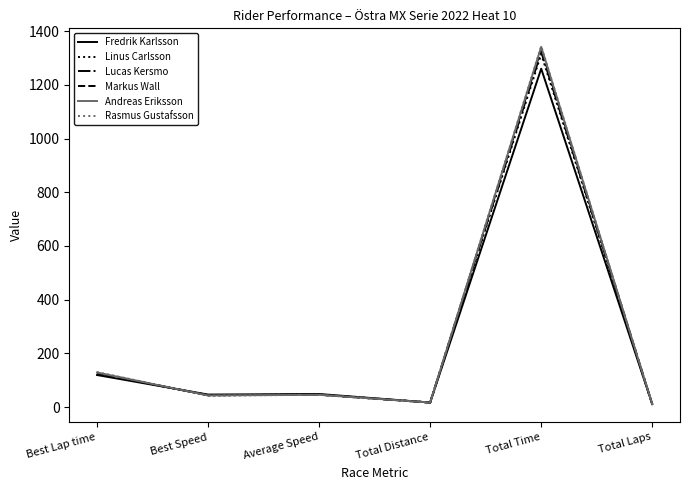

What is the maximum value for Fredrik Karlsson?

1260.1